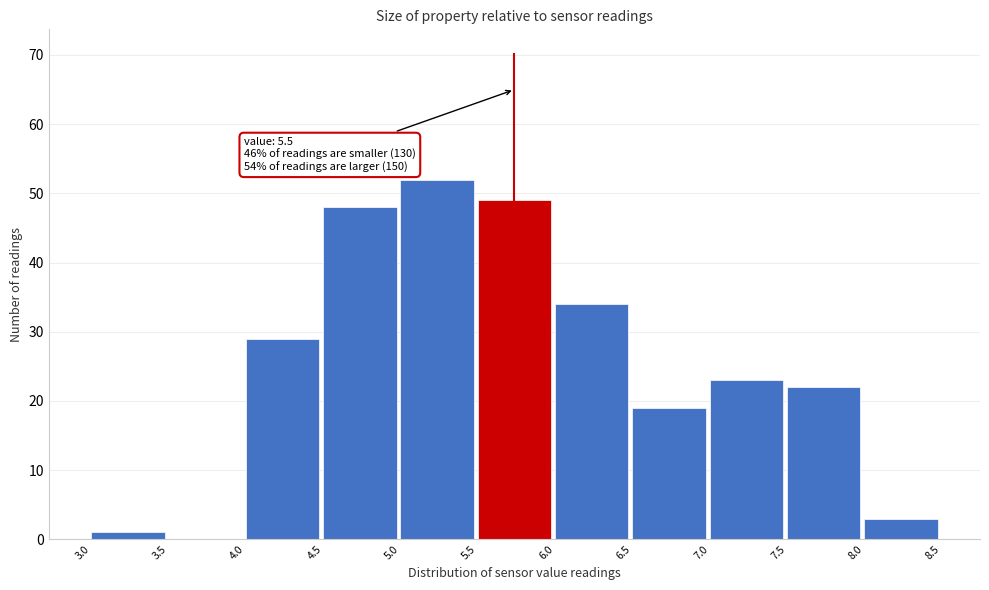

Over which range of the x-axis is the bar tallest?

5.0 to 5.5